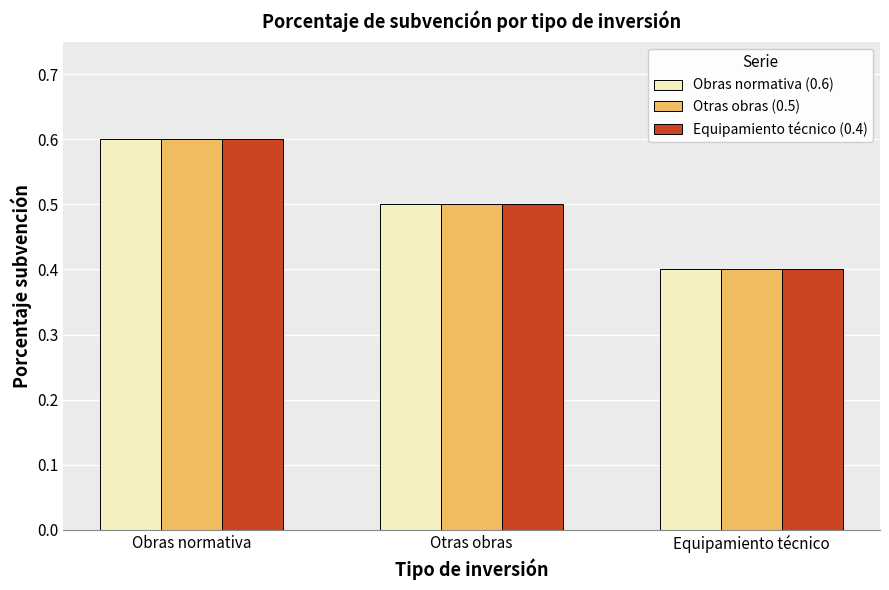

What position from the right is Otras obras?

2